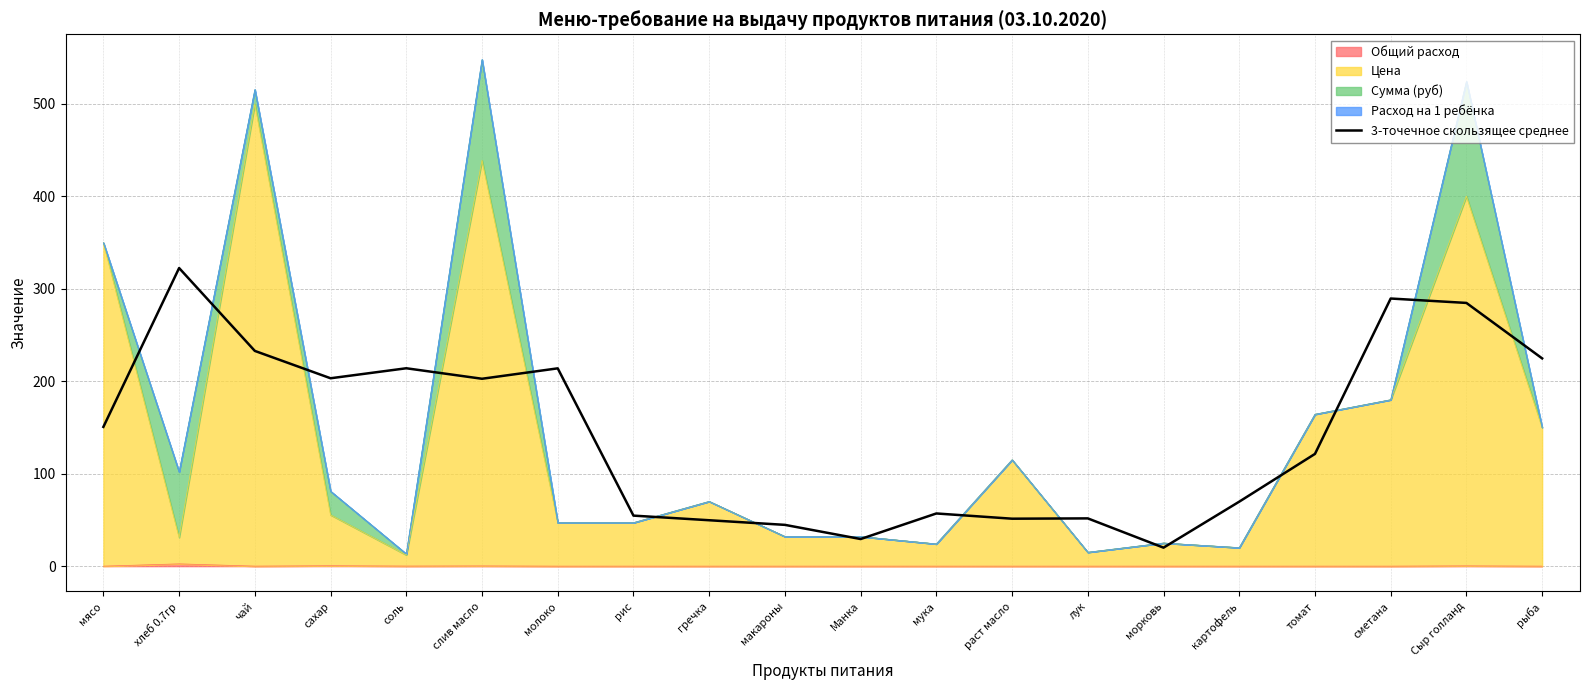

Rank the categories by value from highest to lowest.

хлеб 0.7гр, сметана, Сыр голланд, чай, рыба, соль, молоко, сахар, слив масло, мясо, томат, картофель, мука, рис, лук, раст масло, гречка, макароны, Манка, морковь